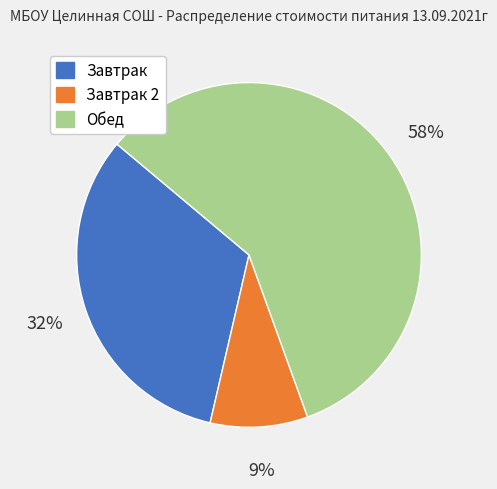

Approximately how many times larger is the value at Обед compared to Завтрак 2?

6.4